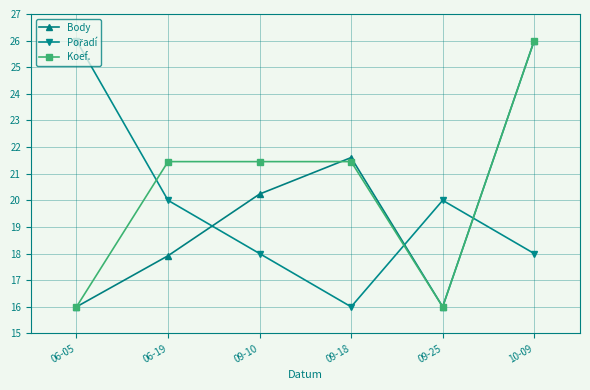

The Body series shows 16.0 at 06-05. True or false?

True